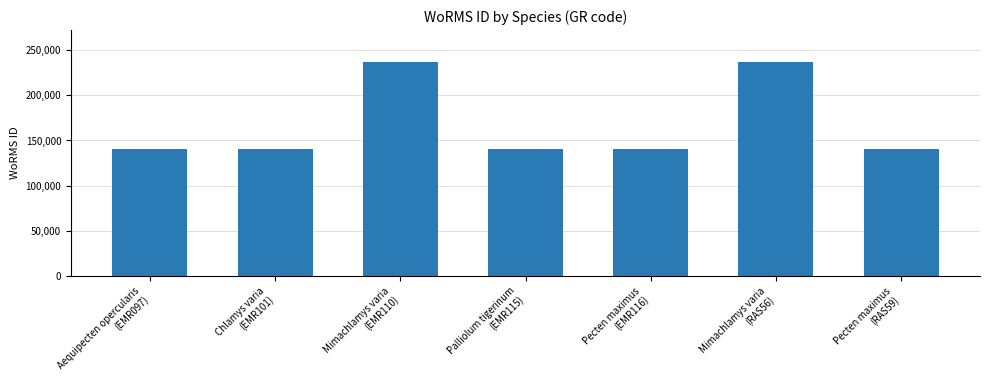

What is the minimum value shown in the chart?

140687